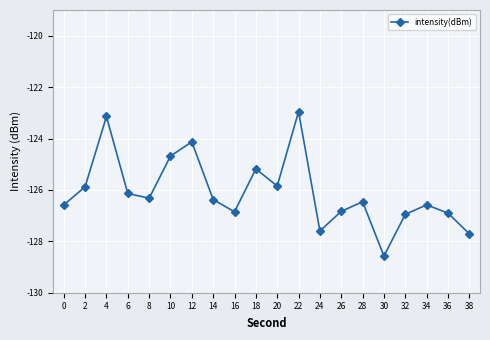

What is the difference between the values at 10 and 16?

2.2